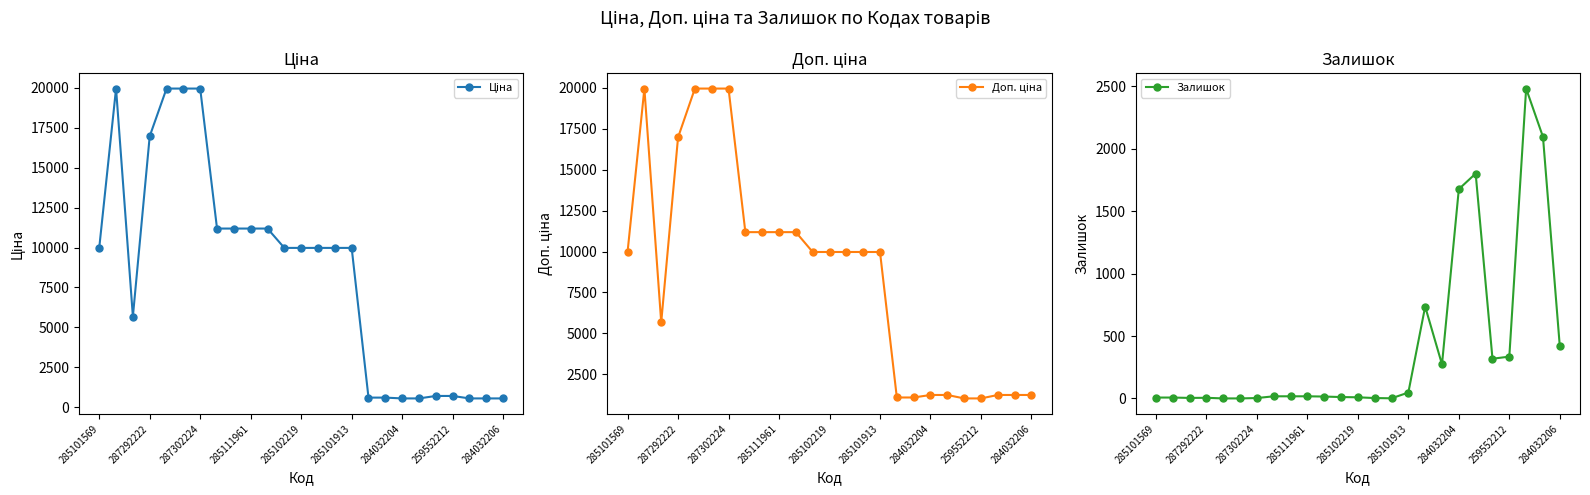

How many values in Залишок are above zero?

23